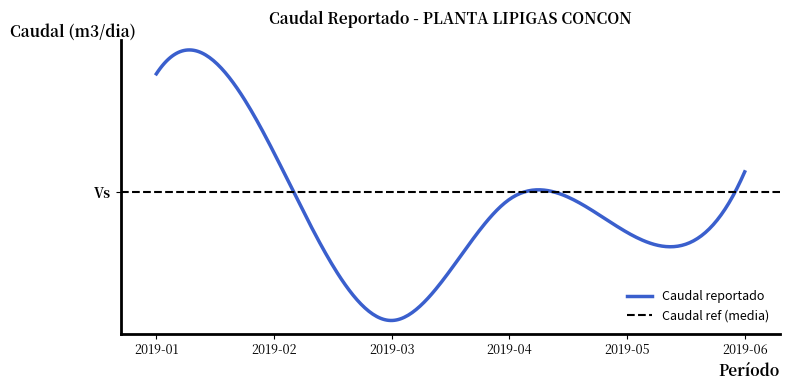

The value at 2019-06 is 57.9. True or false?

True